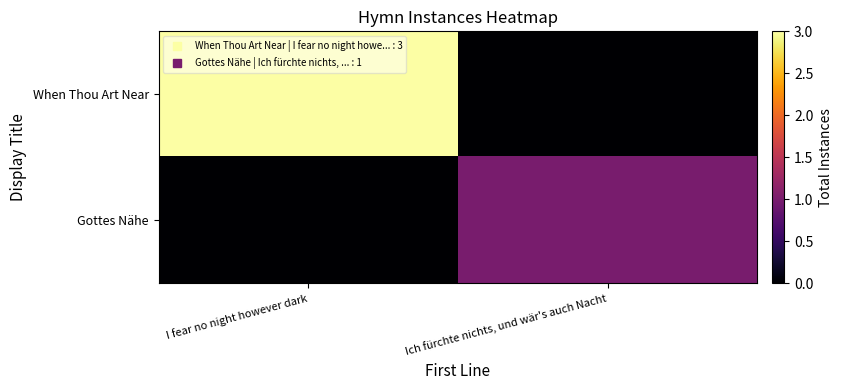

At which category is the sum across all series the highest?

I fear no night however dark